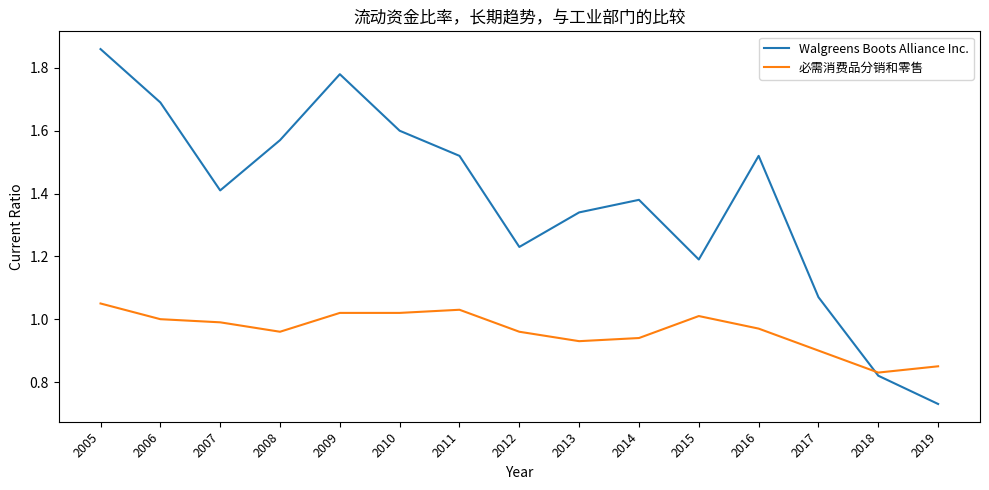

What is the spread (max minus min) of values at 2014?

0.4